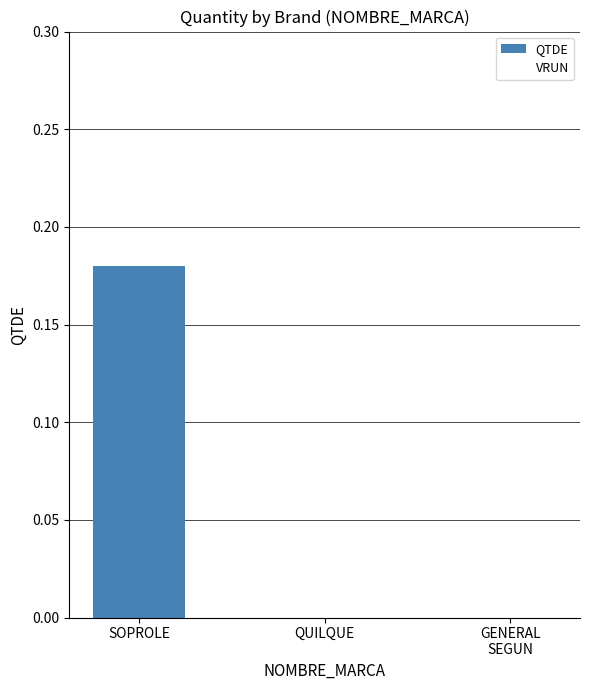

True or false: the data shows 0.1 at SOPROLE.

False